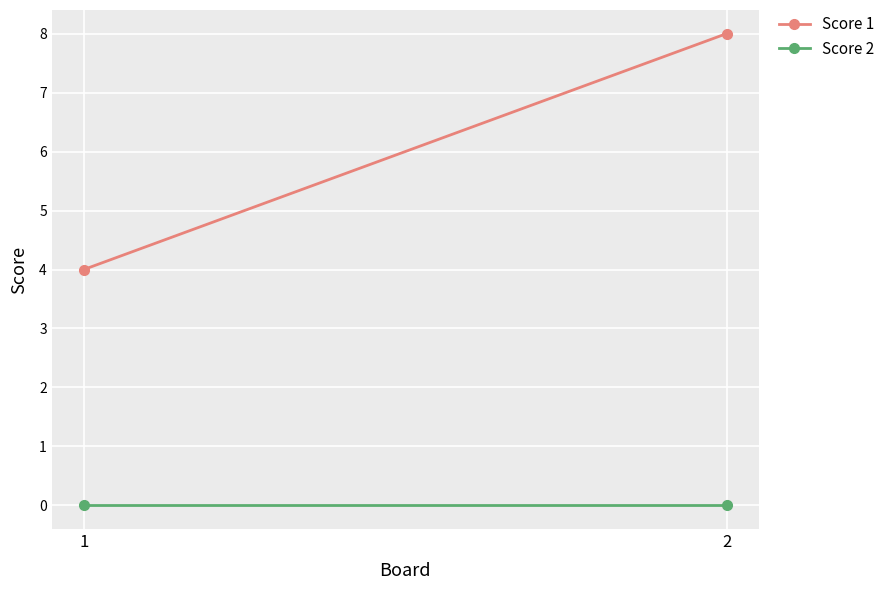

How many values in the Score 1 series are below 8?

1